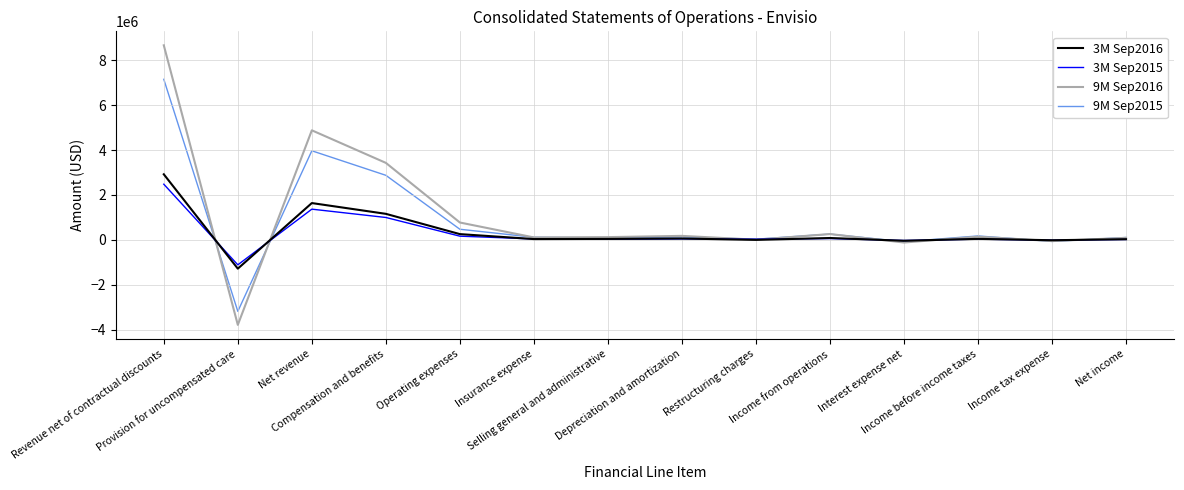

How many series are shown in this chart?

4